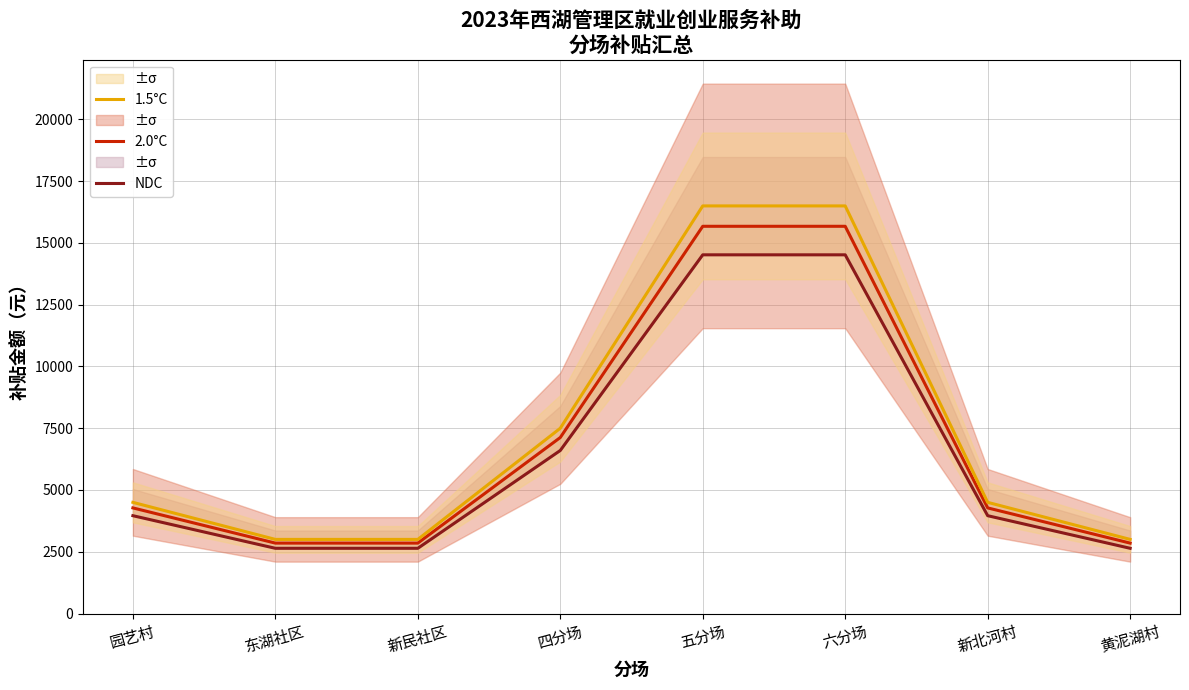

What is the value of the 2.0°C point at the 8th from the left?

2850